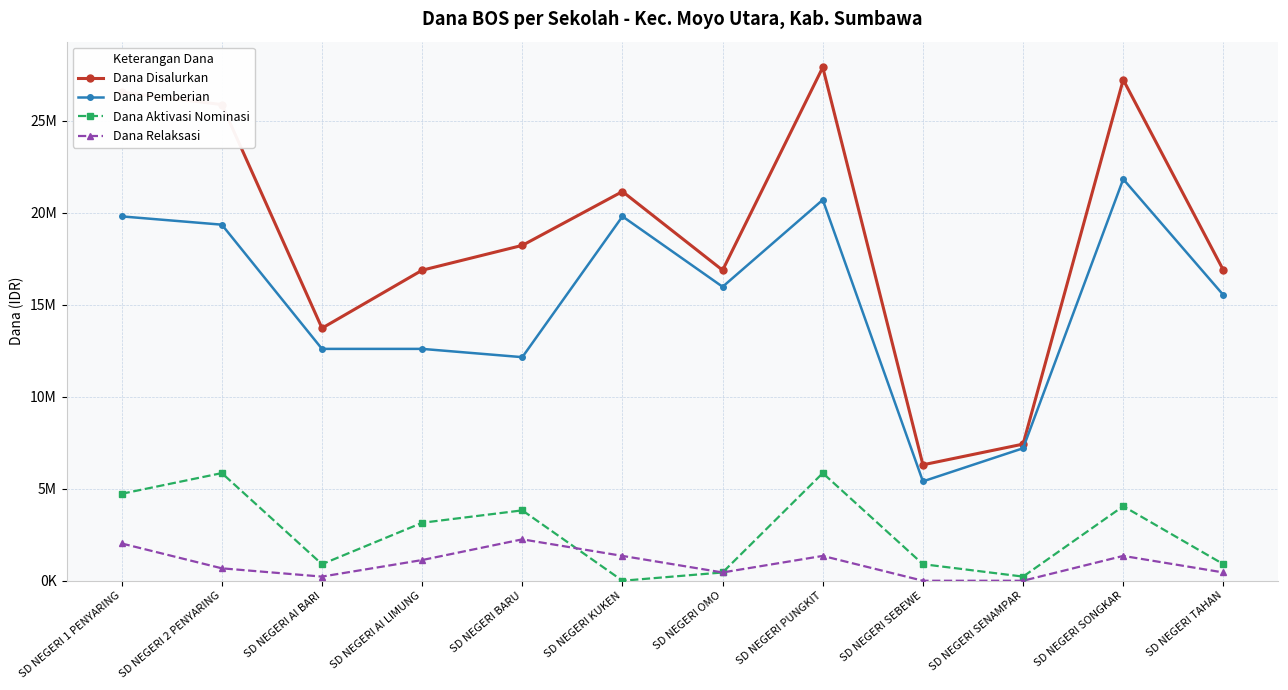

In Dana Pemberian, how many points are higher than both neighbors (excluding endpoints)?

3